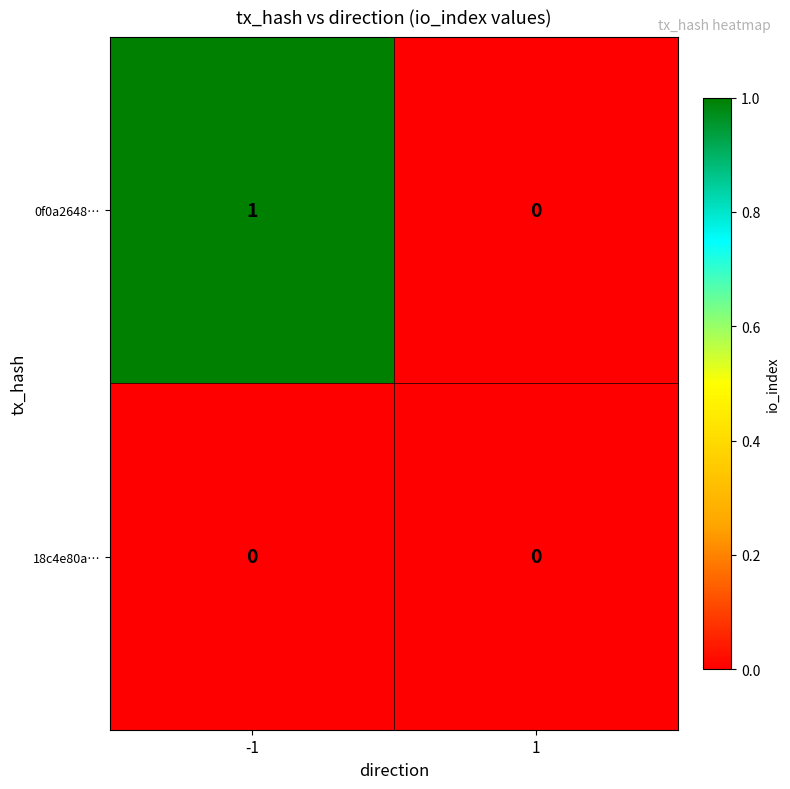

Which series has the largest total across all categories?

0f0a2648…